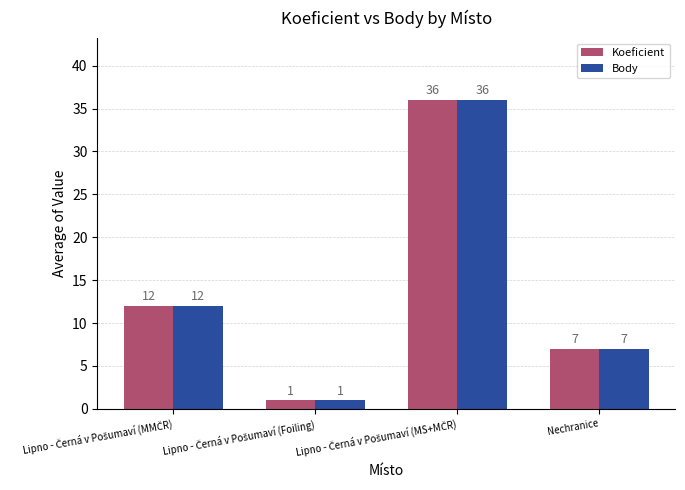

What is the total value across all series at Nechranice?

14